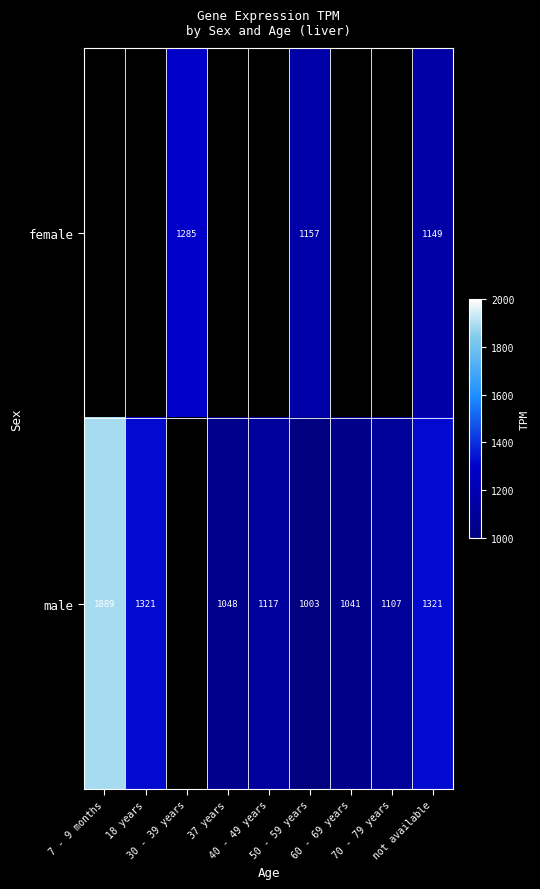

Is the value of male at 7 - 9 months greater than the value of female at 60 - 69 years?

No